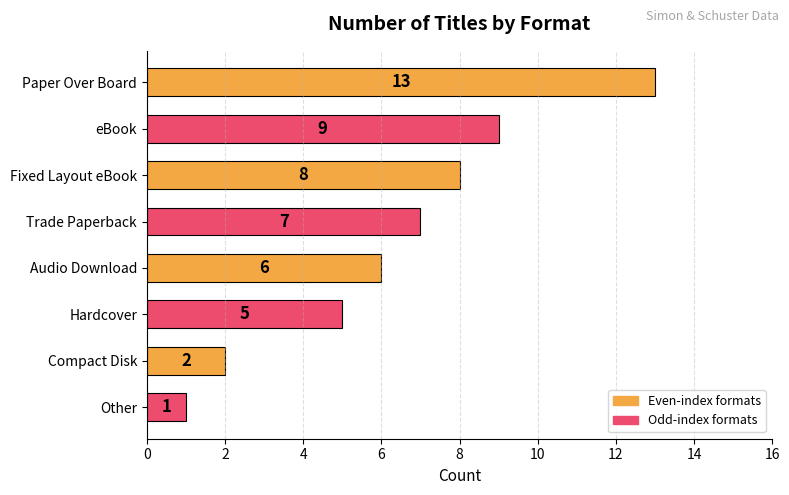

Is it true that the value at Other is 1?

True